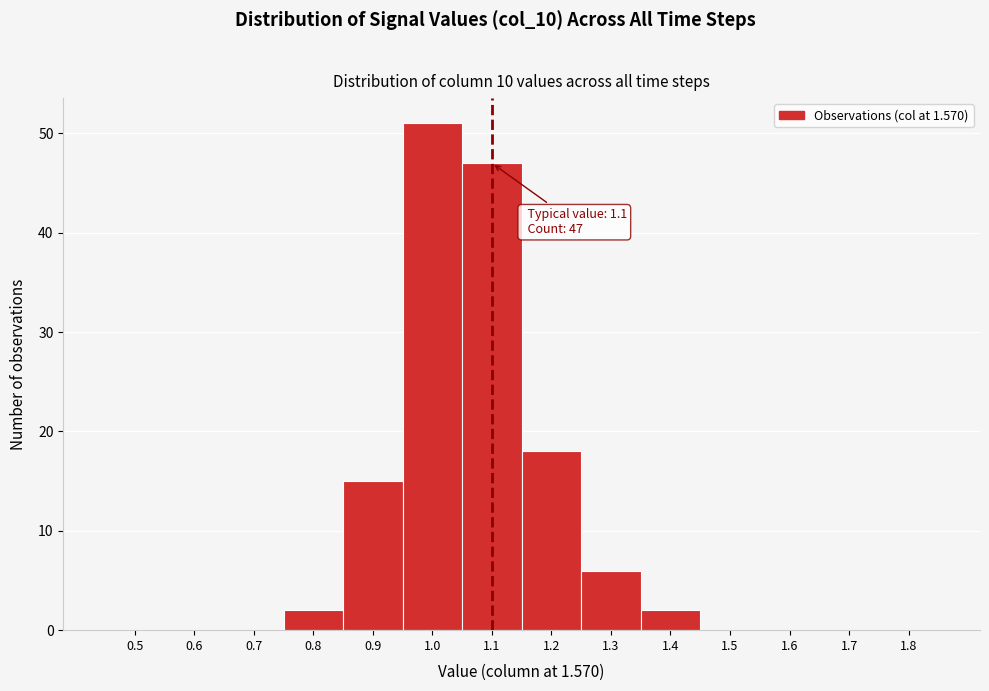

Reading left to right, transcribe all the data shown in this chart.

0.5=0	0.6=0	0.7=0	0.8=2	0.9=15	1.0=51	1.1=47	1.2=18	1.3=6	1.4=2	1.5=0	1.6=0	1.7=0	1.8=0